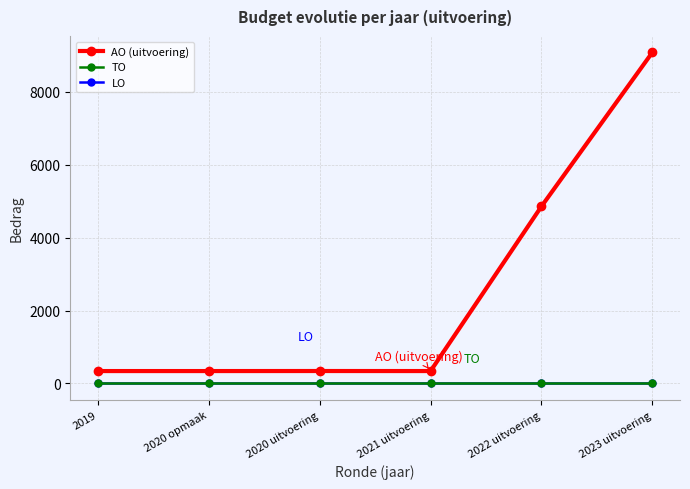

Which category has the highest value in the LO series?

2019